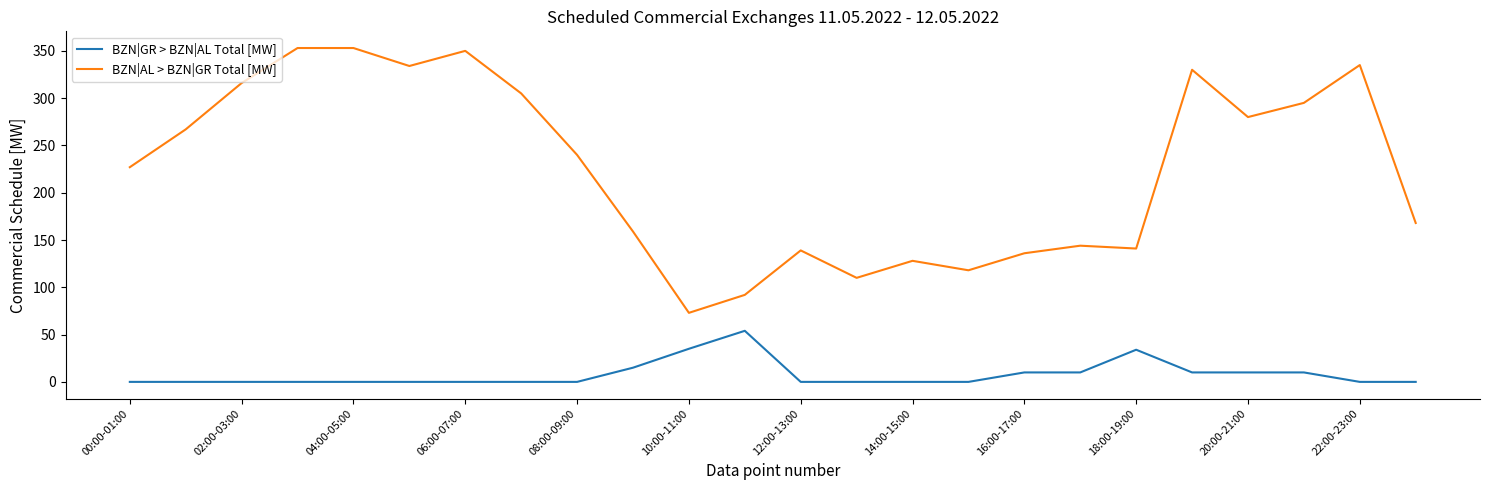

True or false: BZN|AL > BZN|GR Total [MW] and BZN|GR > BZN|AL Total [MW] intersect in this chart.

False